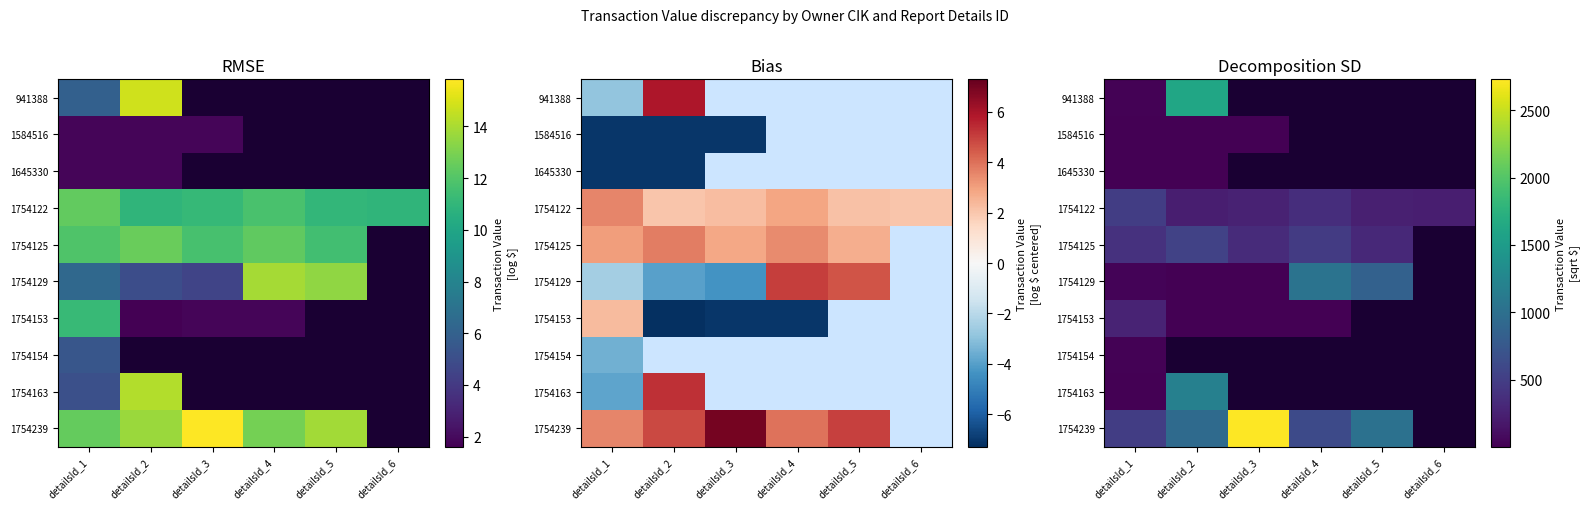

How many data points does each series have?

6